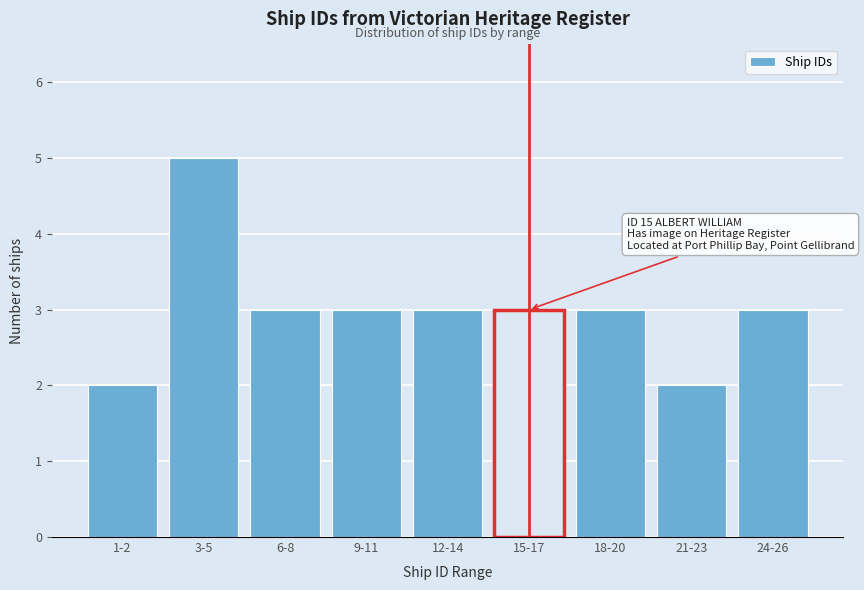

Reading right to left, extract all data points from this chart.

3	2	3	3	3	3	3	5	2